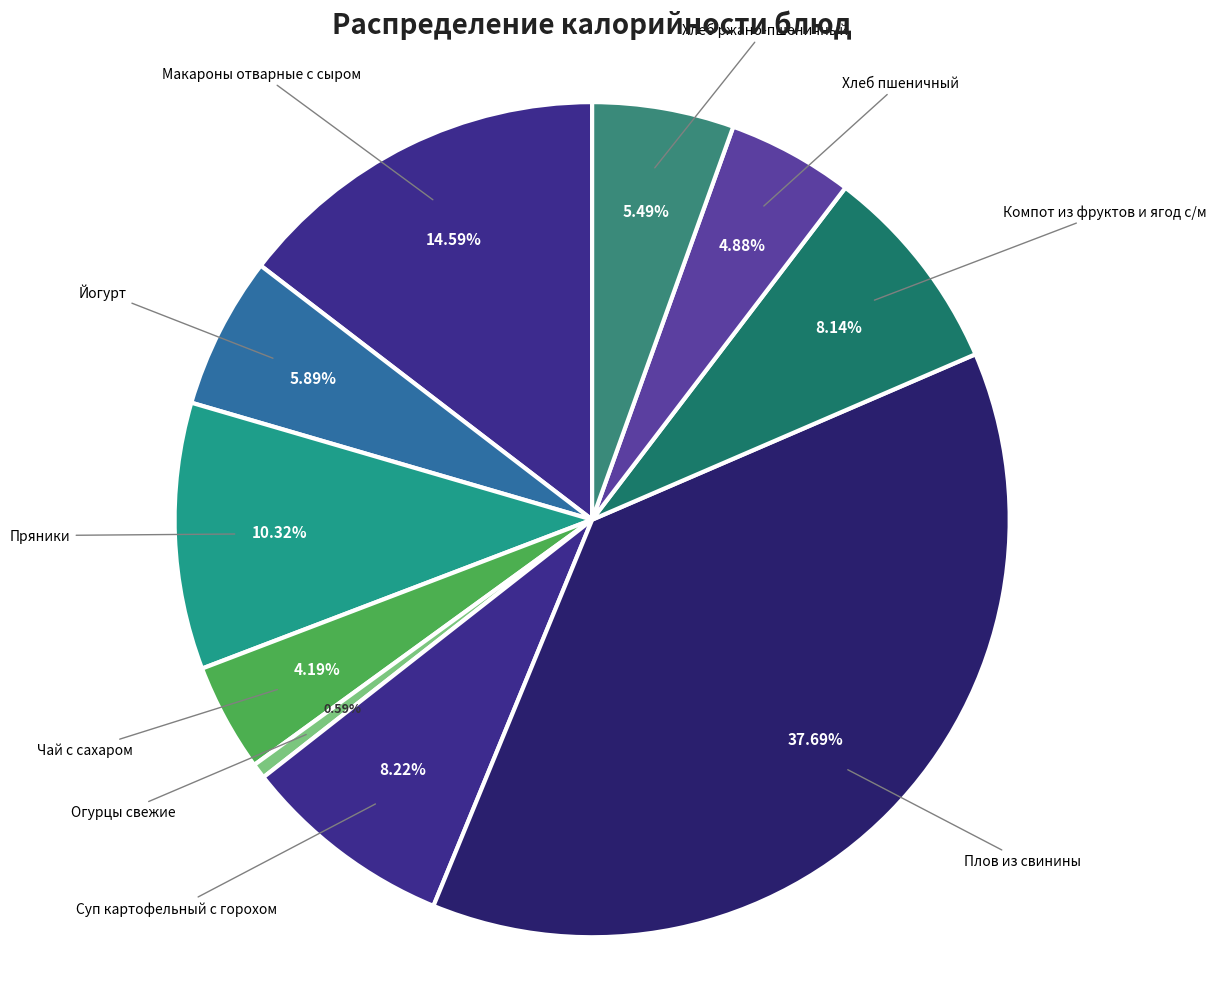

How many segments does this pie chart have?

10